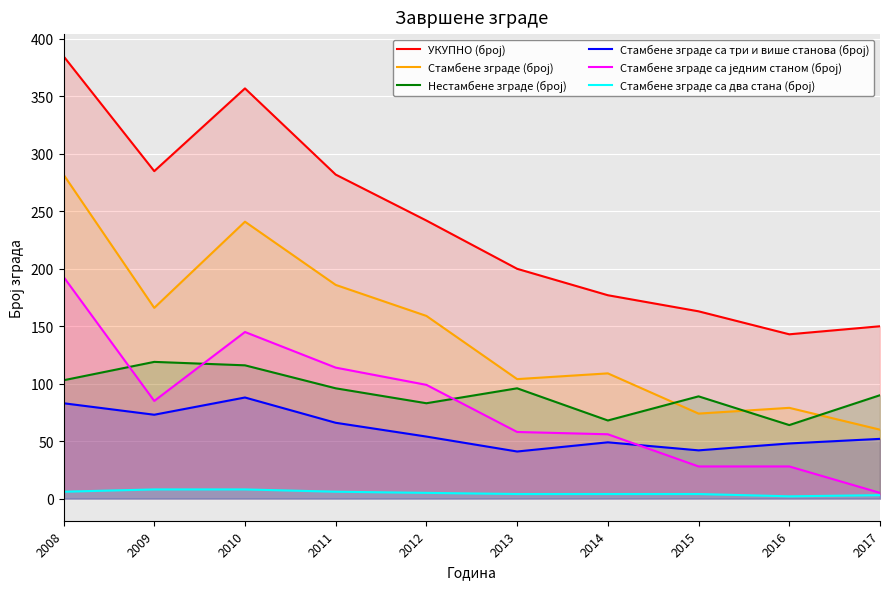

At which category does the chart reach its peak across all series?

2008